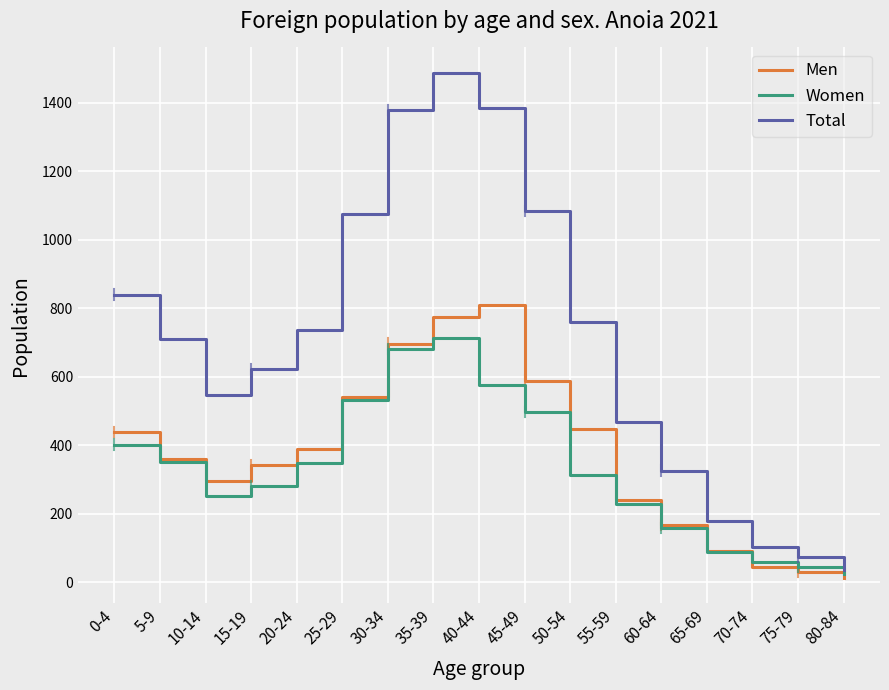

What is the greatest value displayed?

1488